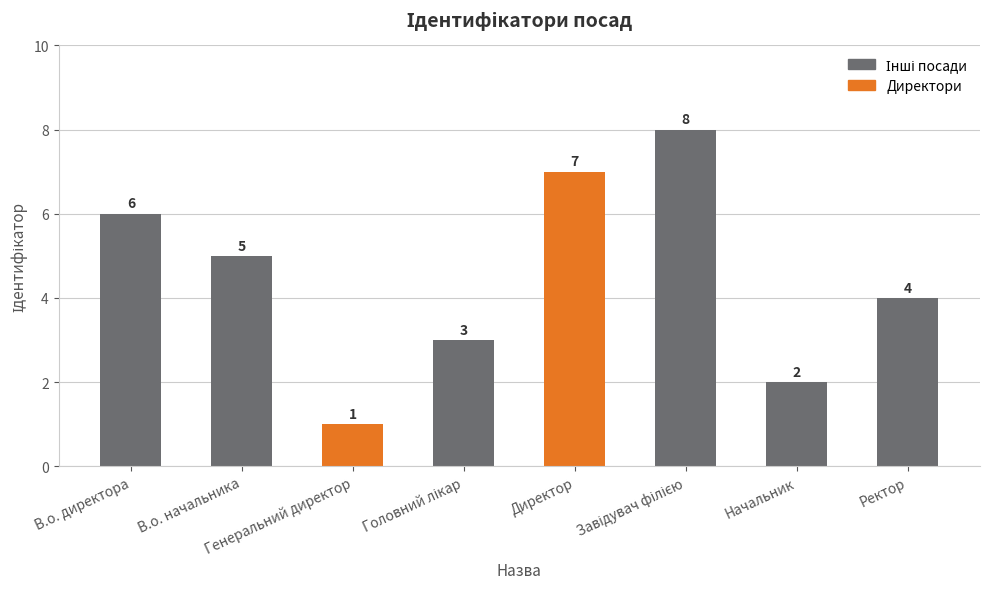

At which label is the value closest to 4?

Ректор